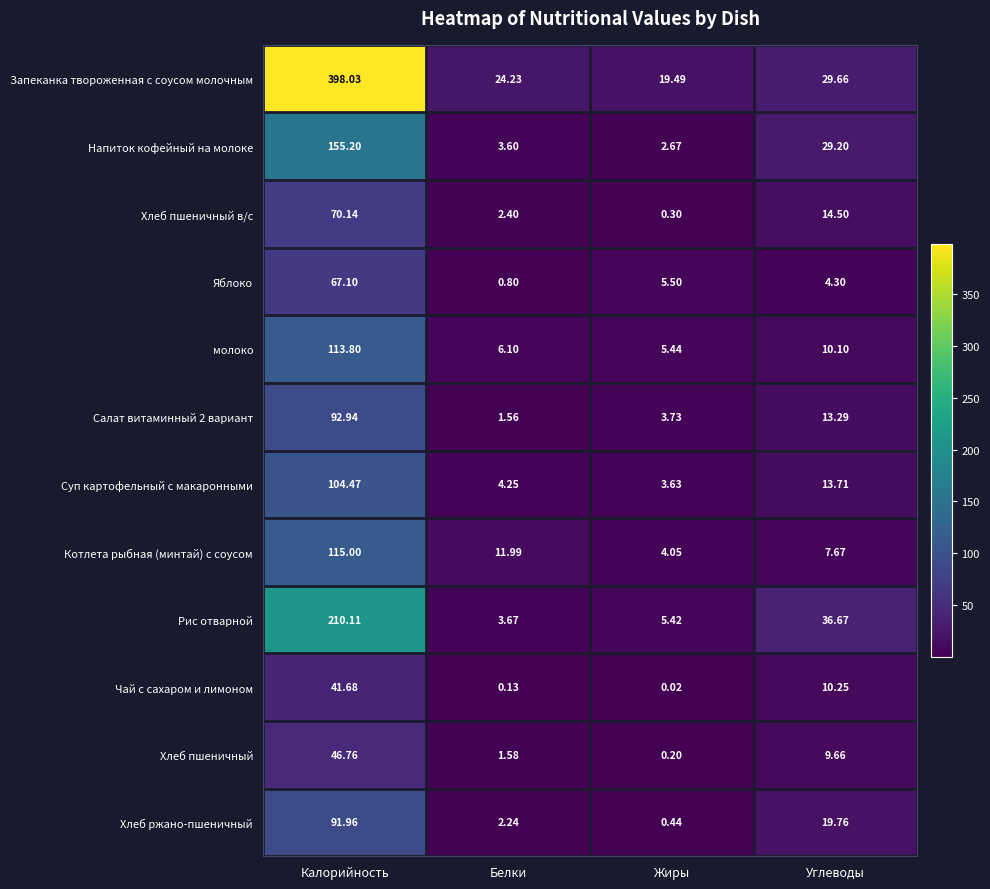

Between Белки and Углеводы, which series saw the biggest shift?

Рис отварной